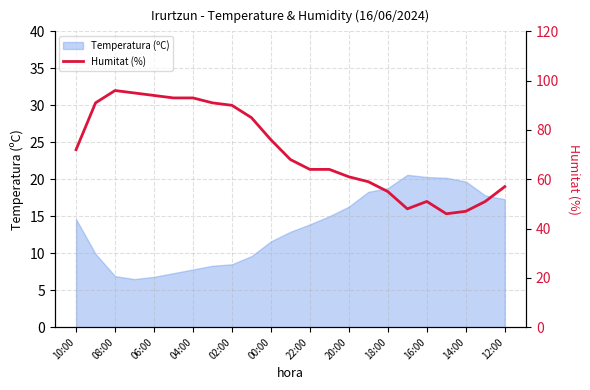

What is the maximum value for Temperatura (ºC)?

20.6